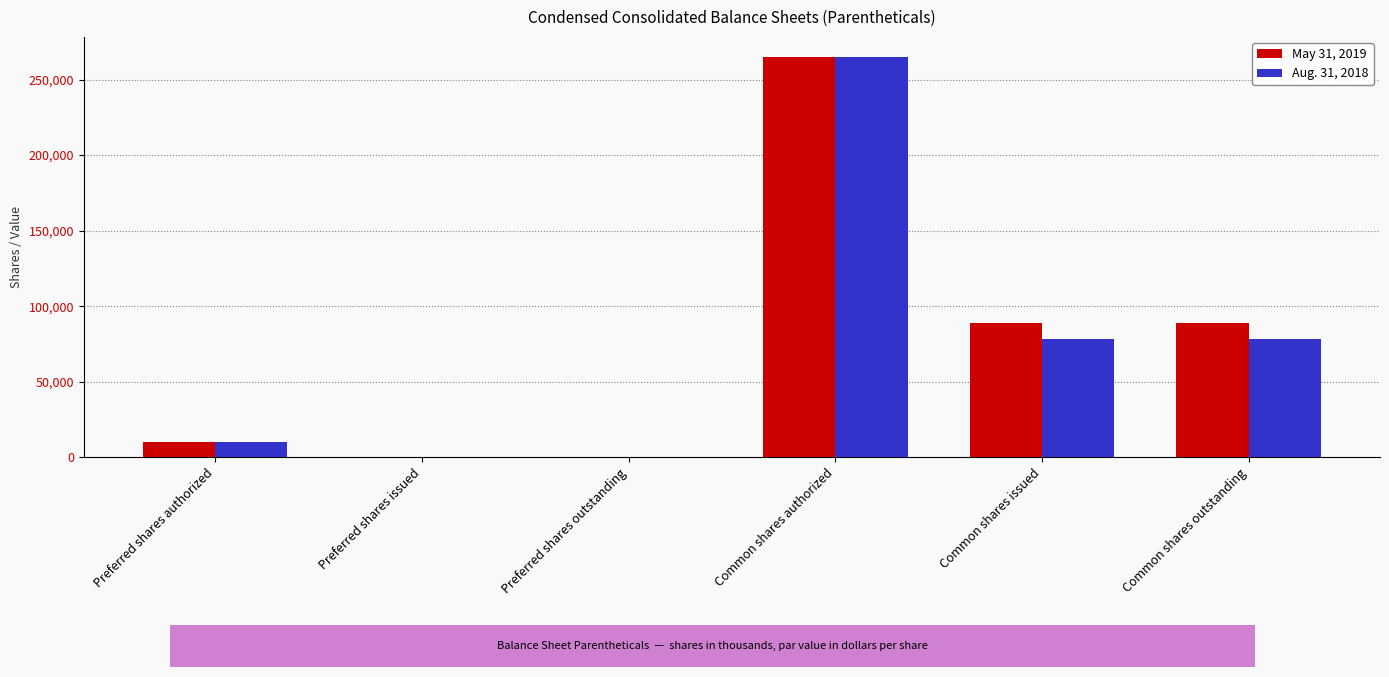

What are all the series names shown in the legend?

May 31, 2019, Aug. 31, 2018